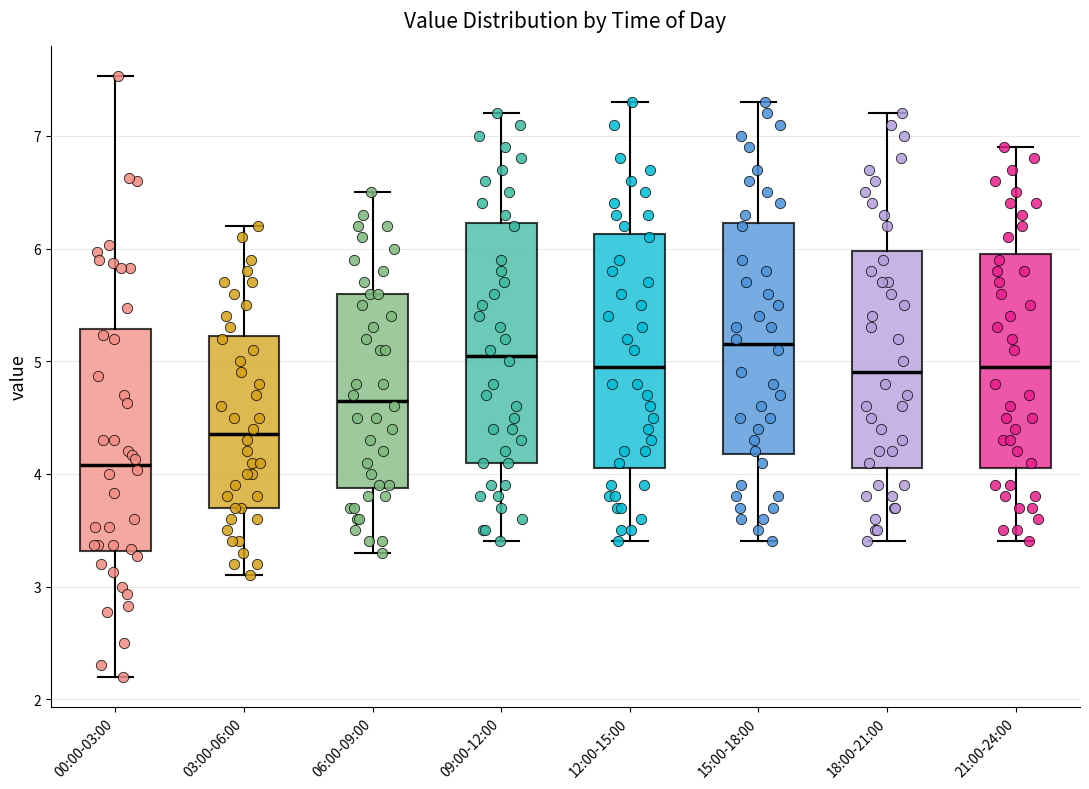

Where does the lower whisker of the box for 21:00-24:00 end on the y-axis? The values are not printed on the chart, so give them approximately, as read against the axis.

3.4